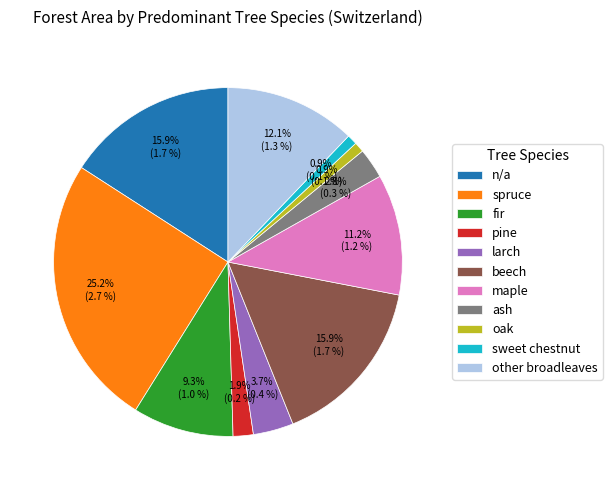

Is it true that beech is 16% of the pie?

True